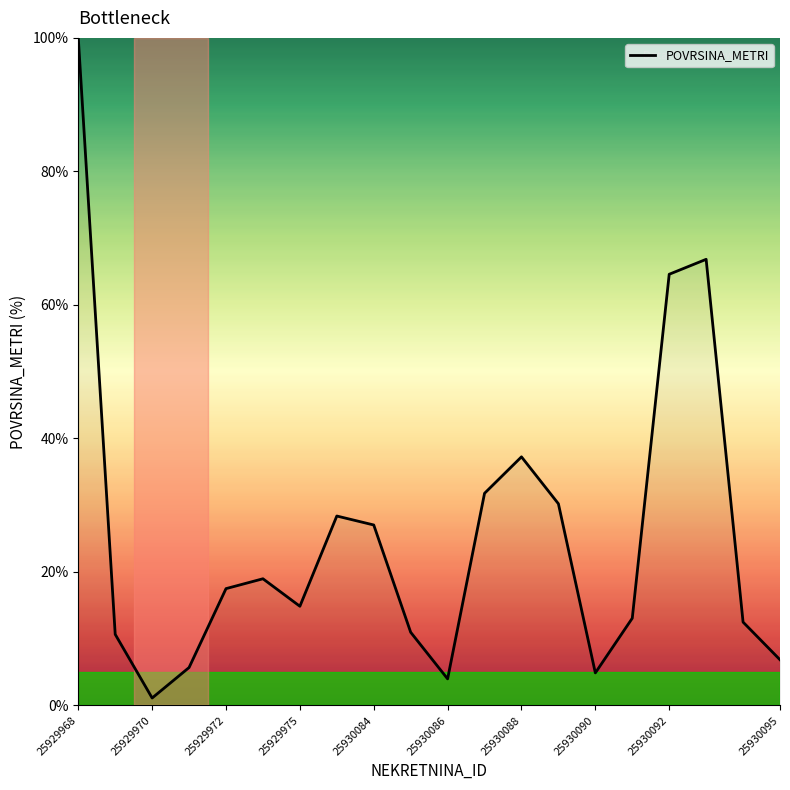

What is the difference between the maximum and minimum values?

98.9